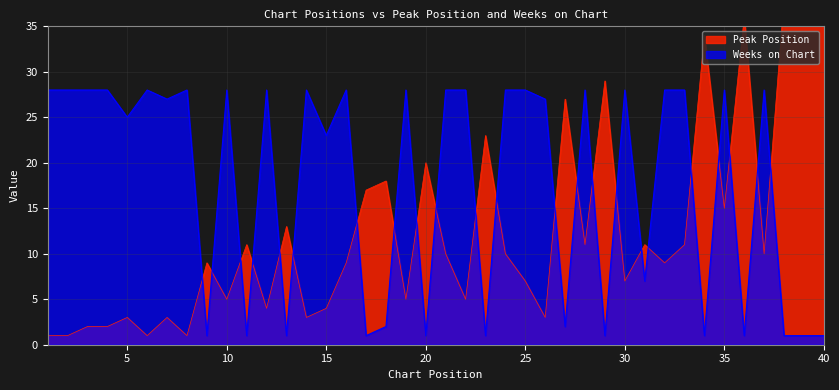

At which label does Weeks on Chart reach its peak?

1